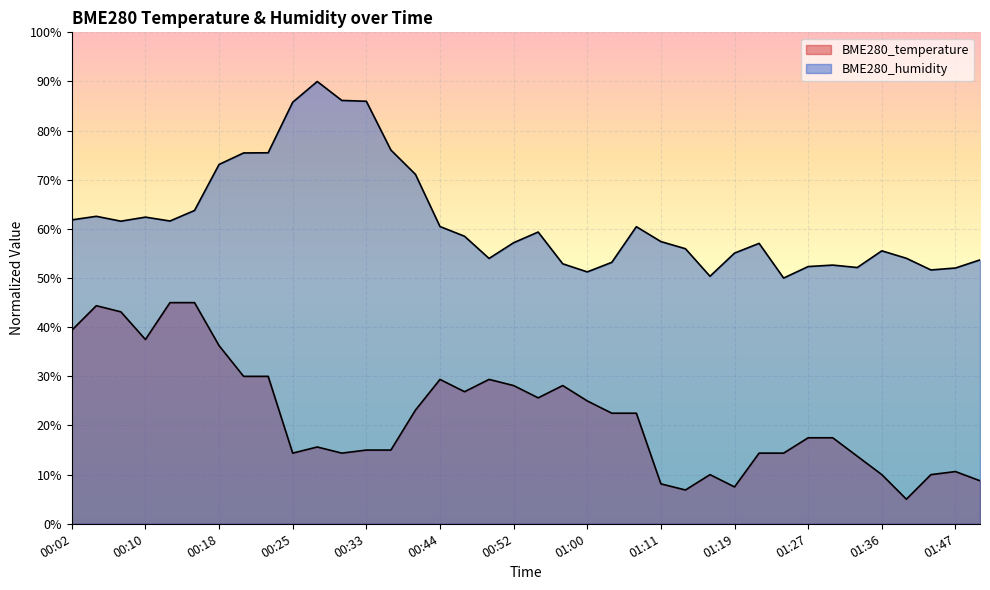

True or false: BME280_temperature and BME280_humidity intersect in this chart.

False